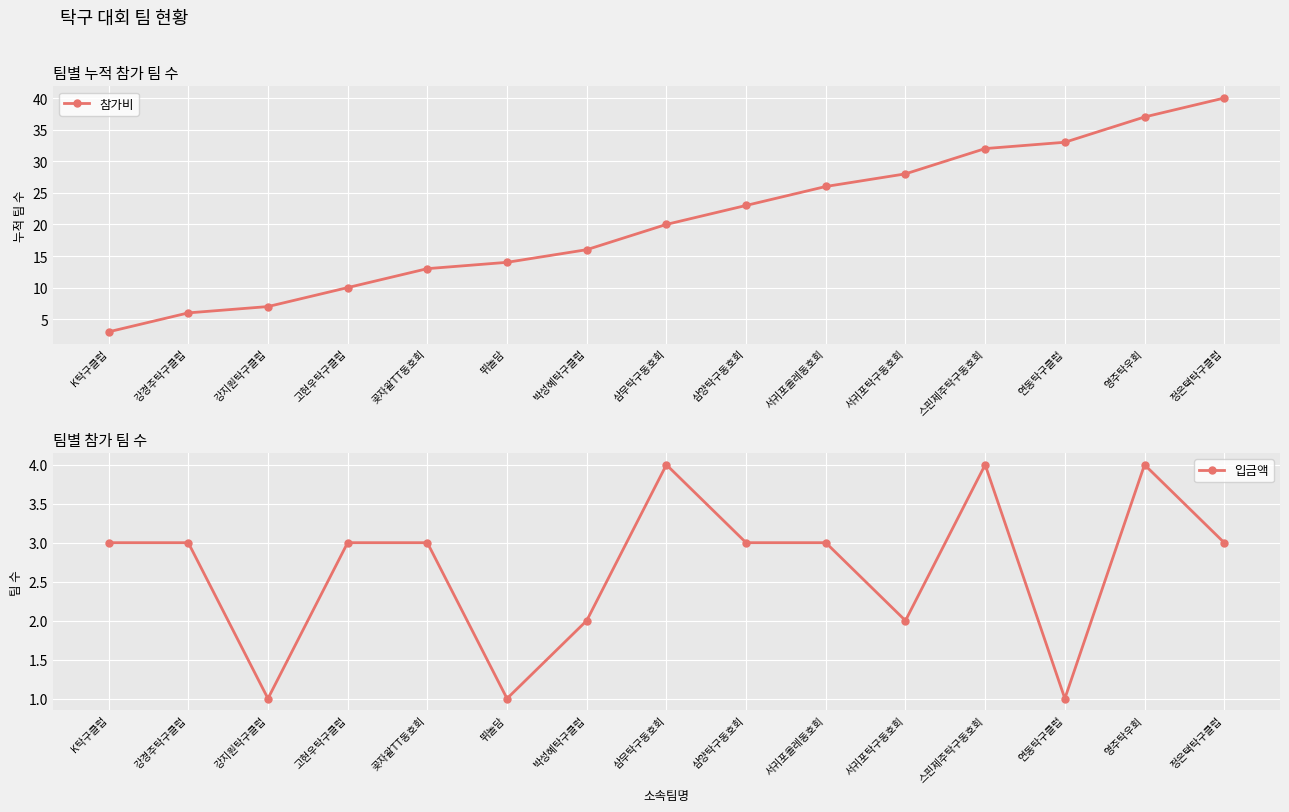

Read the 입금액 value at K탁구클럽.

3